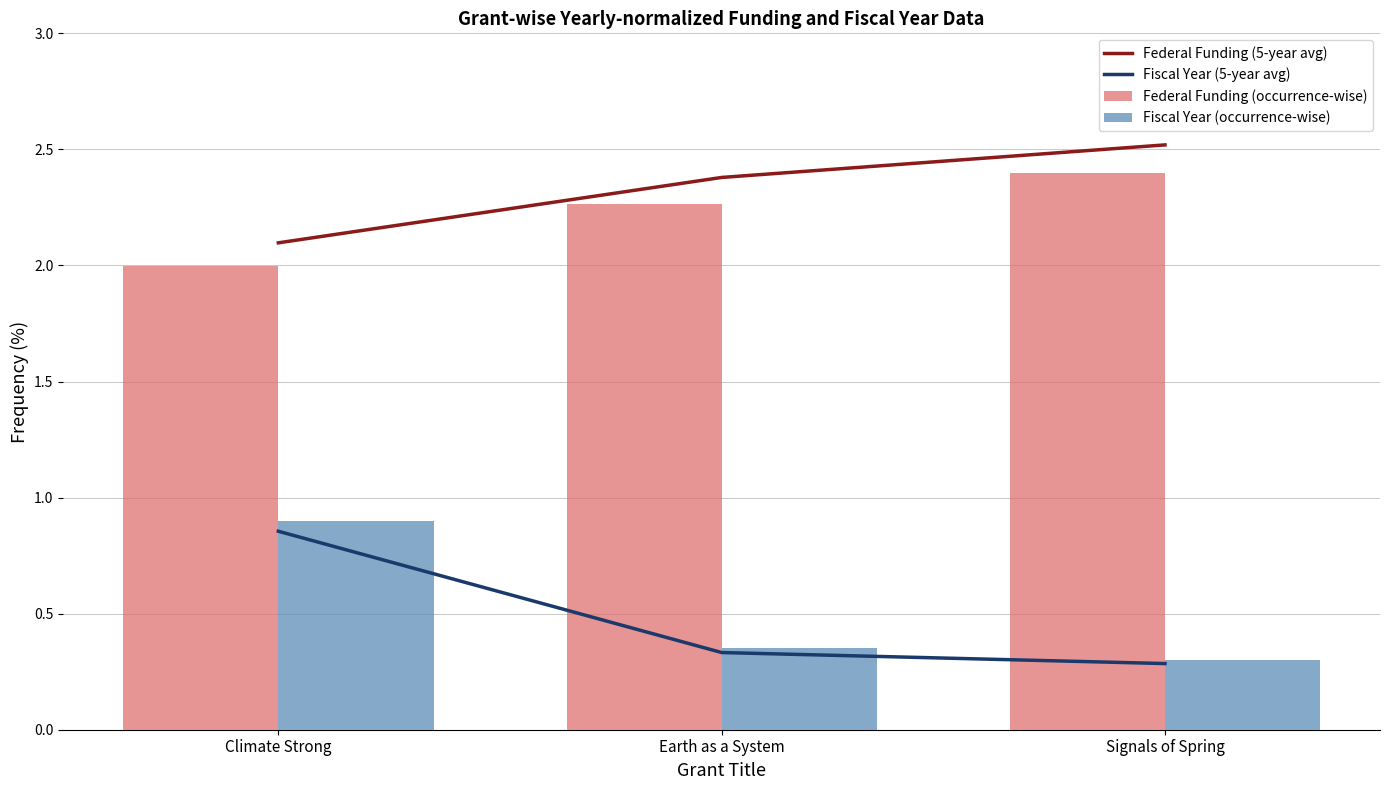

What is the label of the 1st bar from the left?

Climate Strong